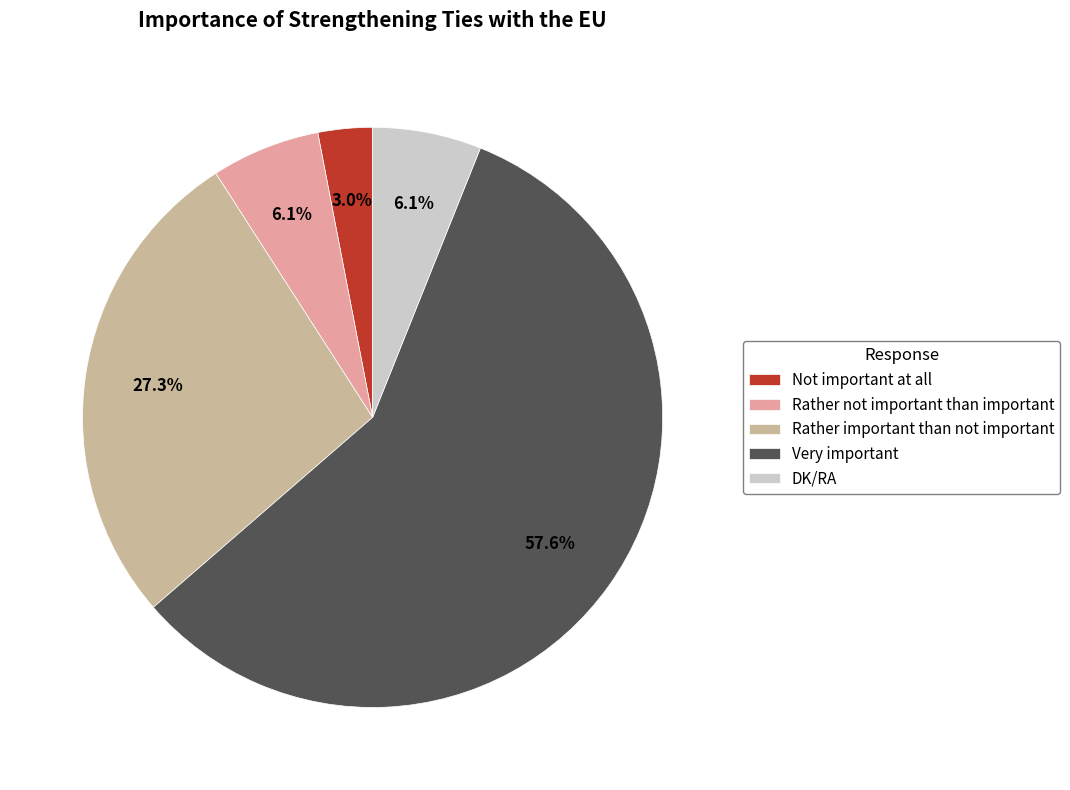

Do Not important at all and Very important together represent more than half of the pie?

Yes